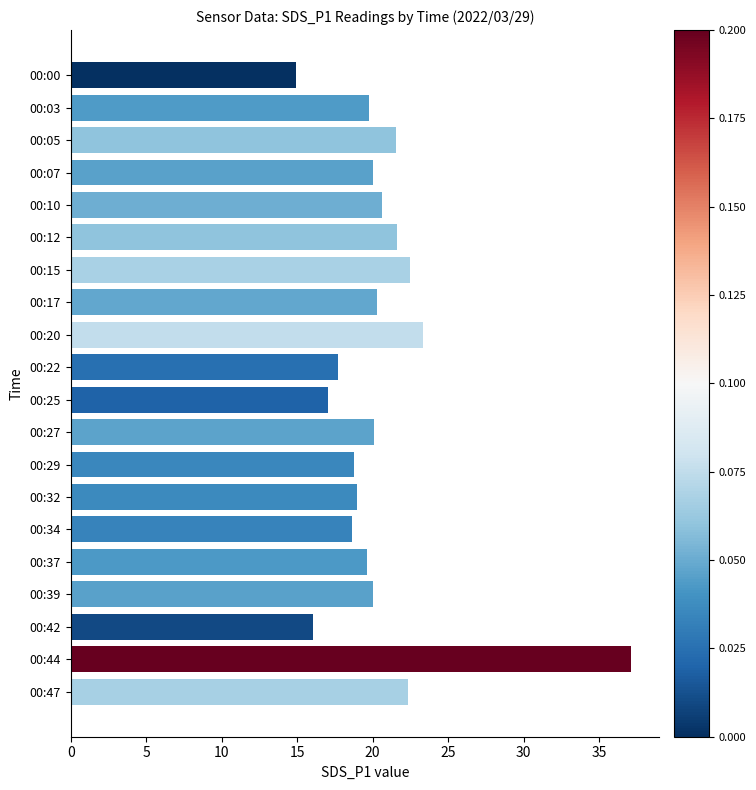

What is the change in value from 00:20 to 00:34?

-4.7